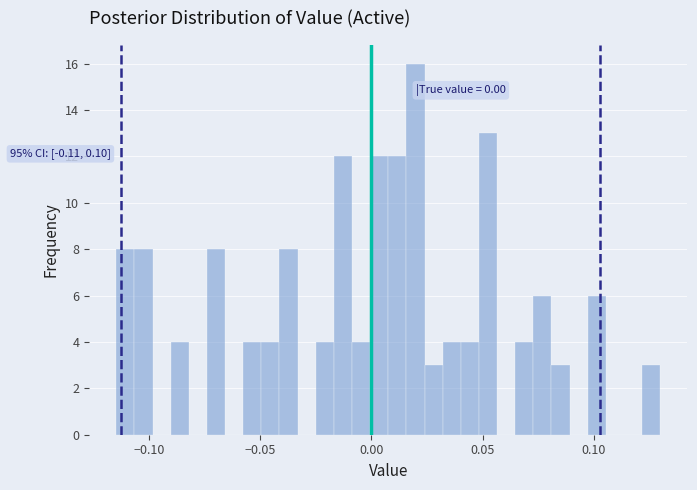

Around what value on the x-axis is the tallest bar? Give the approximate position of its centre, as read against the axis.

0.020